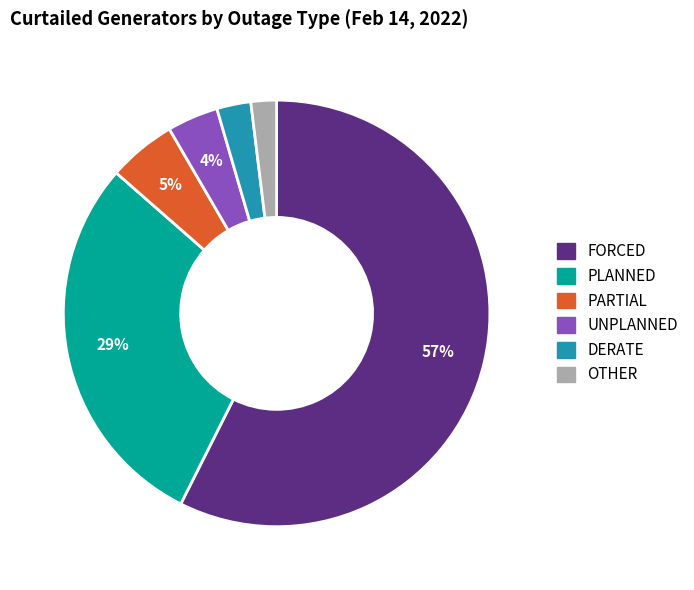

To the nearest percent, what is the average slice percentage?

17%